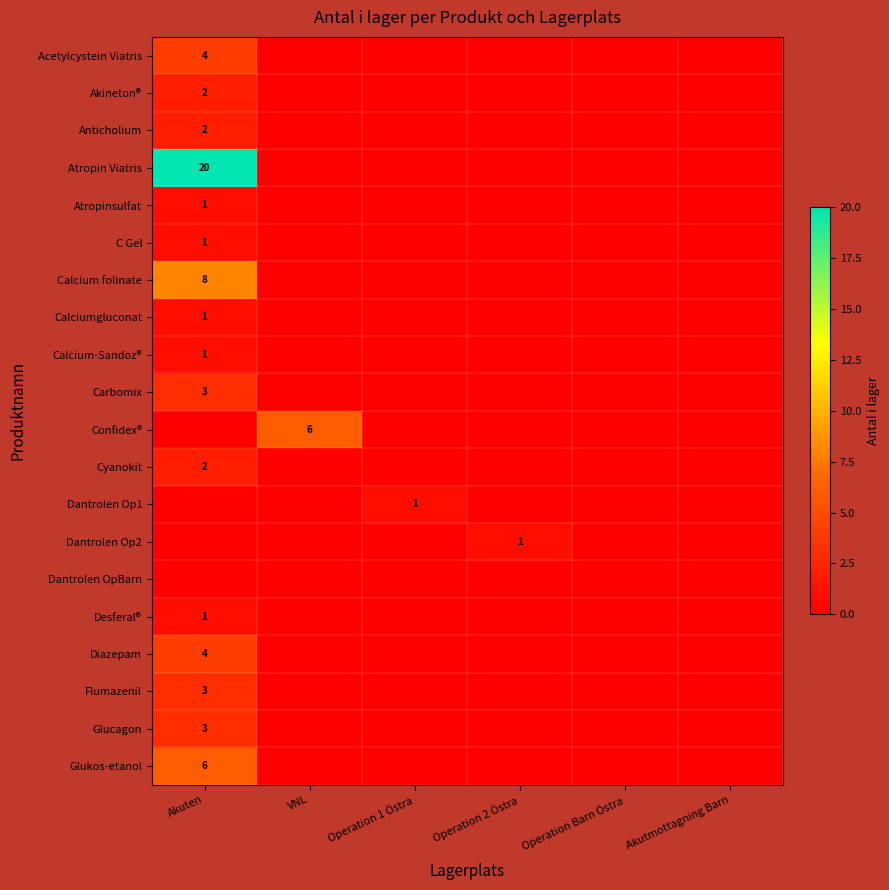

Rank the series at Akuten from highest to lowest value.

Atropin Viatris, Calcium folinate, Glukos-etanol, Acetylcystein Viatris, Diazepam, Carbomix, Flumazenil, Glucagon, Akineton®, Anticholium, Cyanokit, Atropinsulfat, C Gel, Calciumgluconat, Calcium-Sandoz®, Desferal®, Confidex®, Dantrolen Op1, Dantrolen Op2, Dantrolen OpBarn